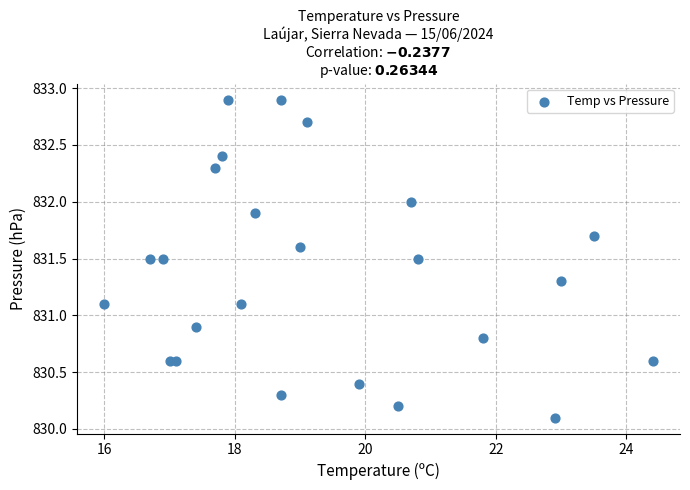

What is the range of Y values (max minus min)?

2.8